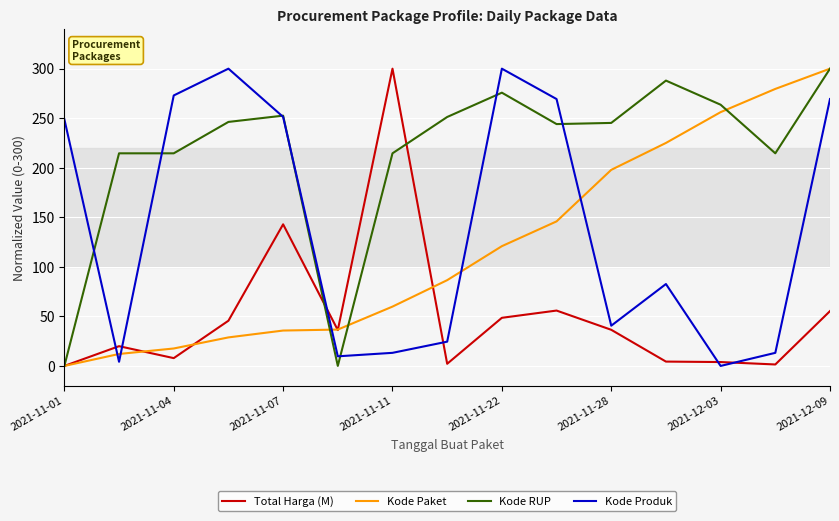

Which series ends up on top after the final intersection of Total Harga (M) and Kode Produk?

Kode Produk